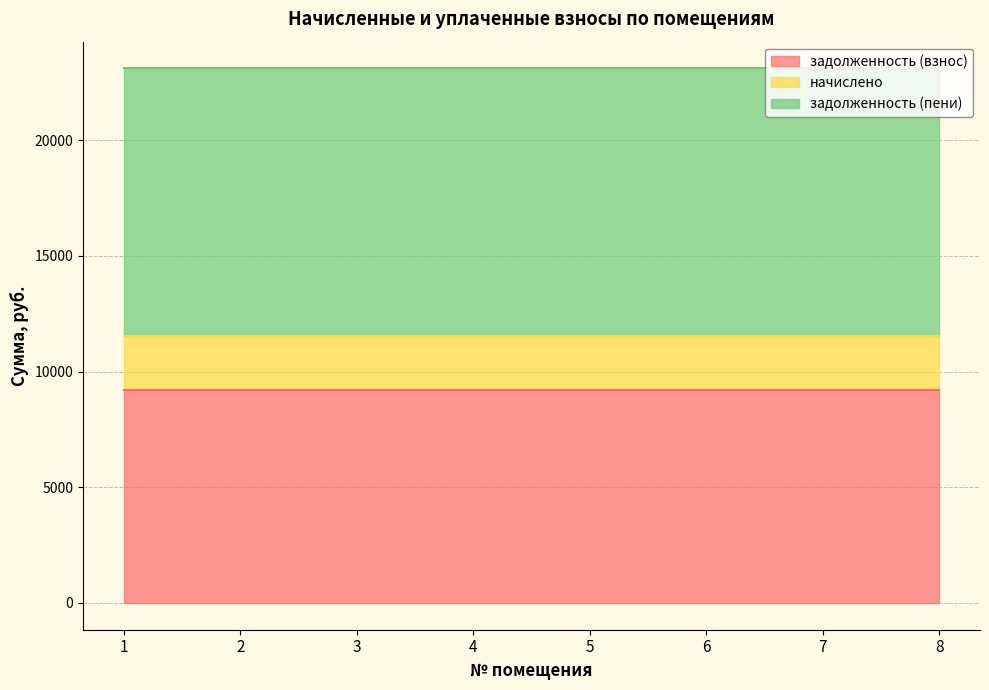

Rank the series by their maximum value, from lowest to highest.

начислено, задолженность (взнос), задолженность (пени)